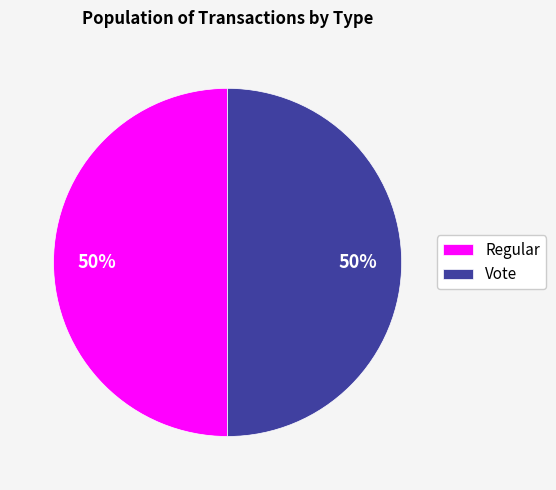

To the nearest percent, what is the average slice percentage?

50%